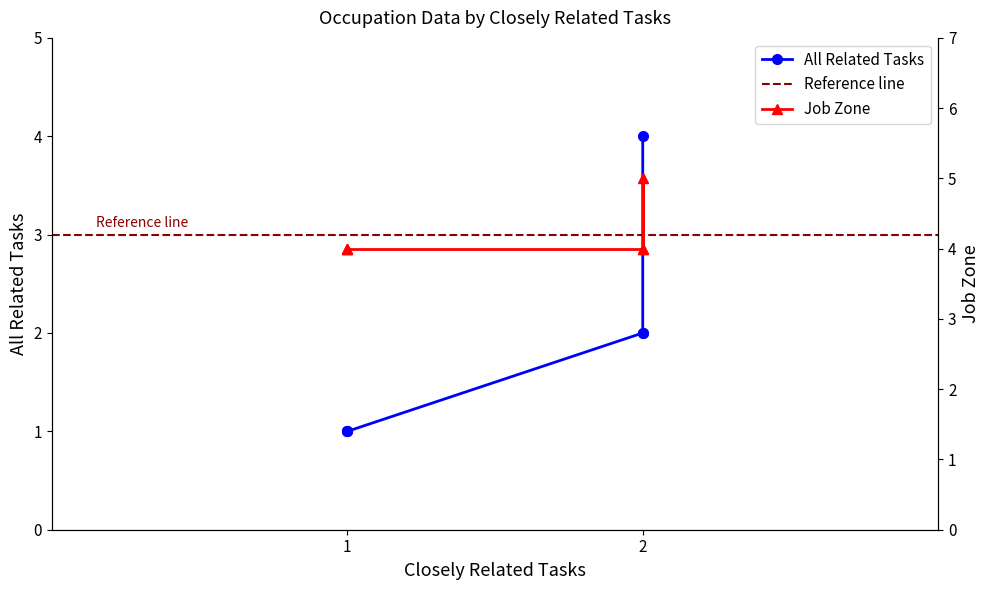

How many distinct data groups are displayed?

2